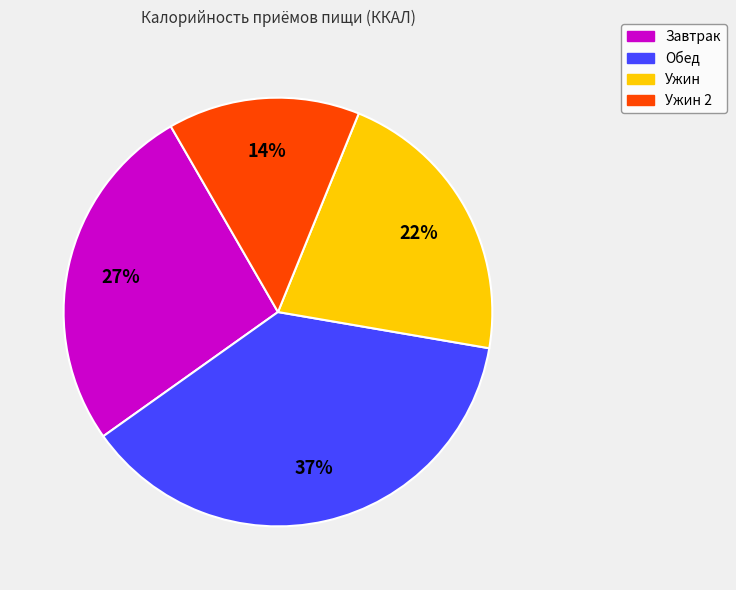

Which slice is the largest?

Обед